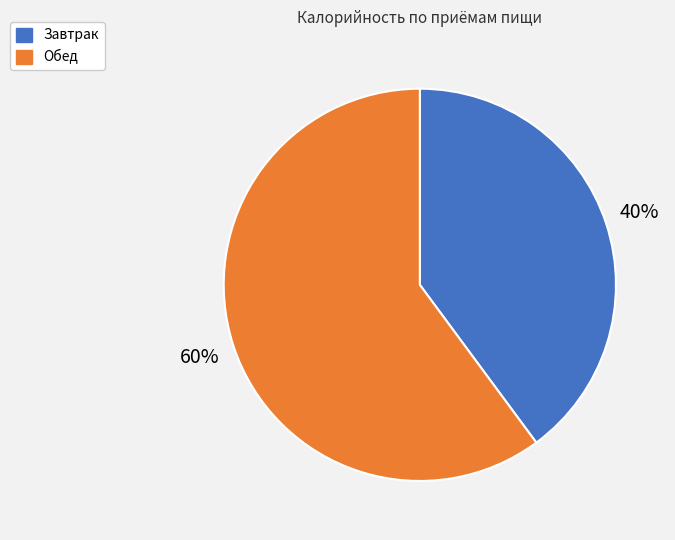

Rank the categories by value from highest to lowest.

Обед, Завтрак